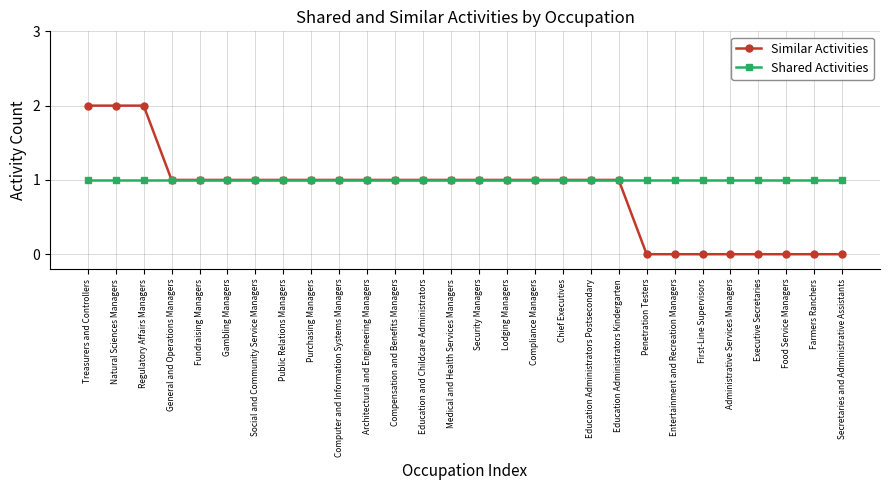

What is the total value across all series at Penetration Testers?

1